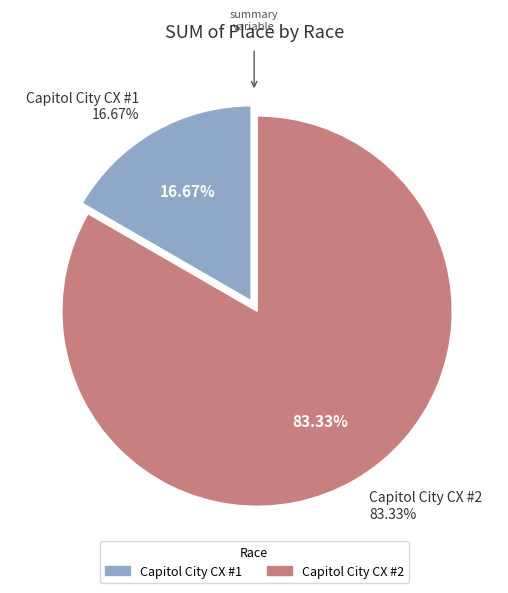

To the nearest percent, what percentage of the pie is Capitol City CX #2?

83%